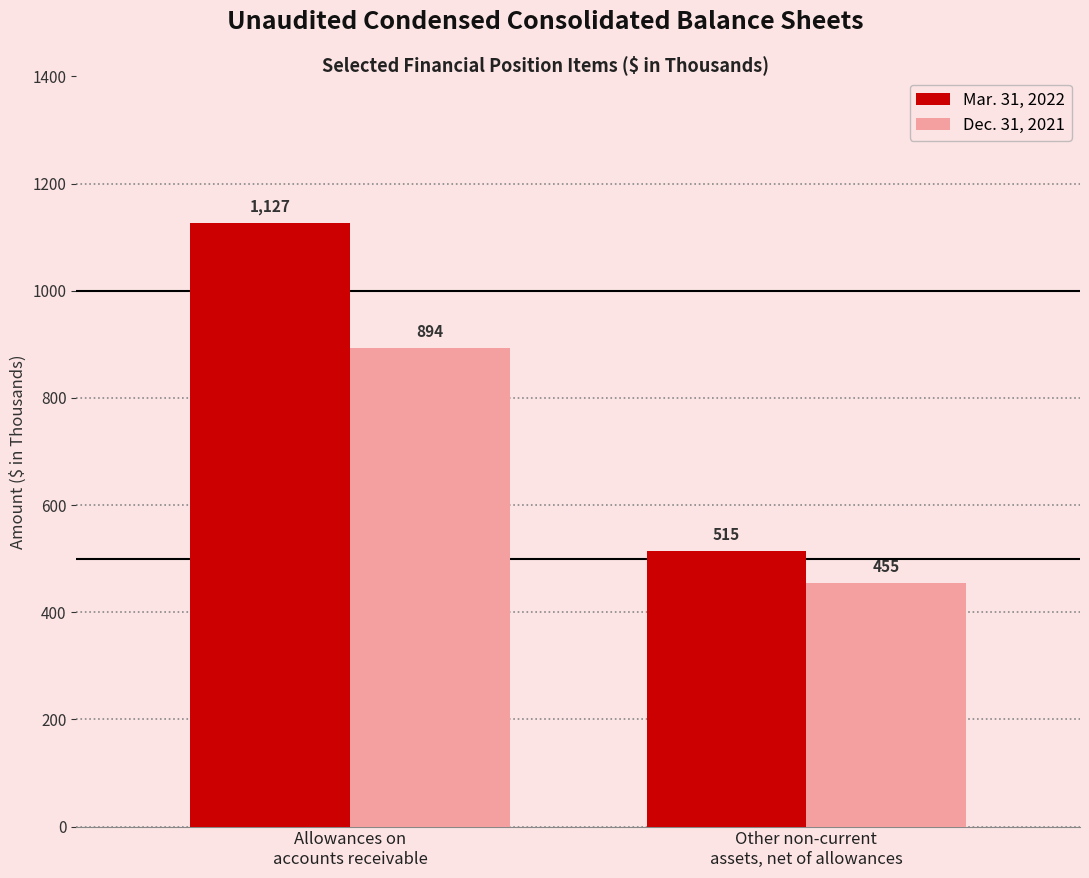

What is the label of the 2nd bar from the left?

Other non-current
assets, net of allowances